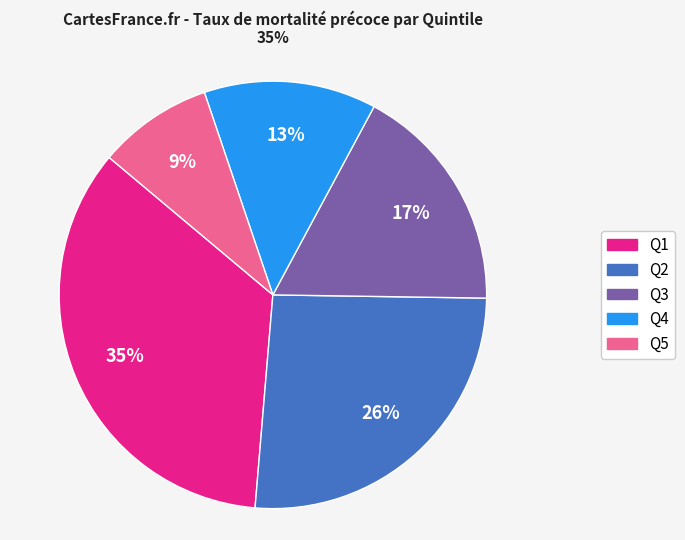

The Q2 slice represents 34% of the pie. True or false?

False